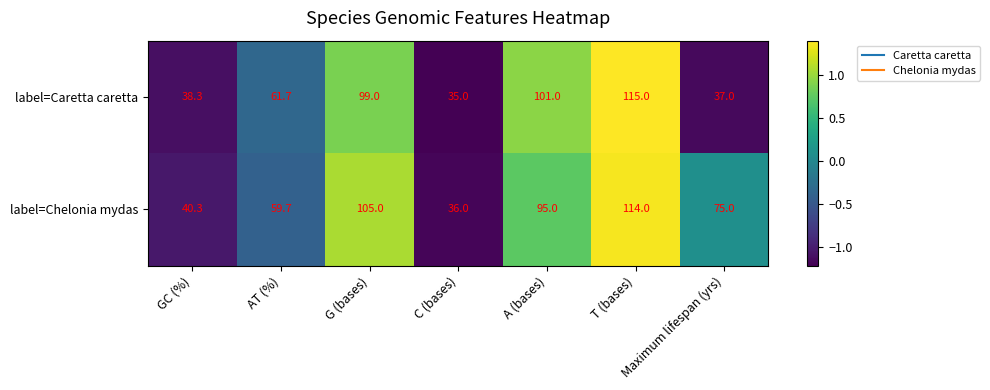

List the series in order of their peak value, lowest first.

label=Chelonia mydas, label=Caretta caretta